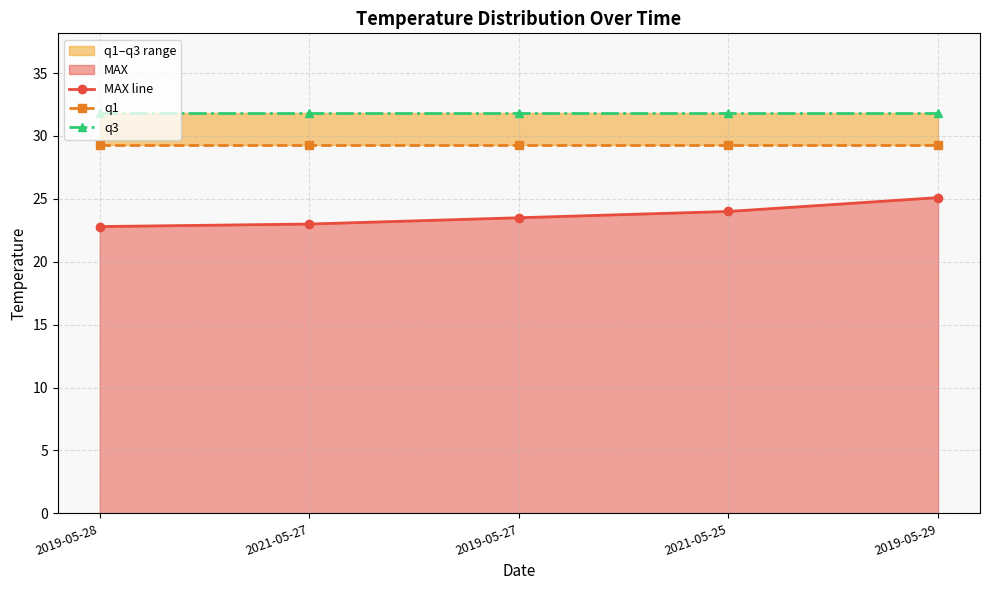

What is the label of the 1st point from the right?

2019-05-29